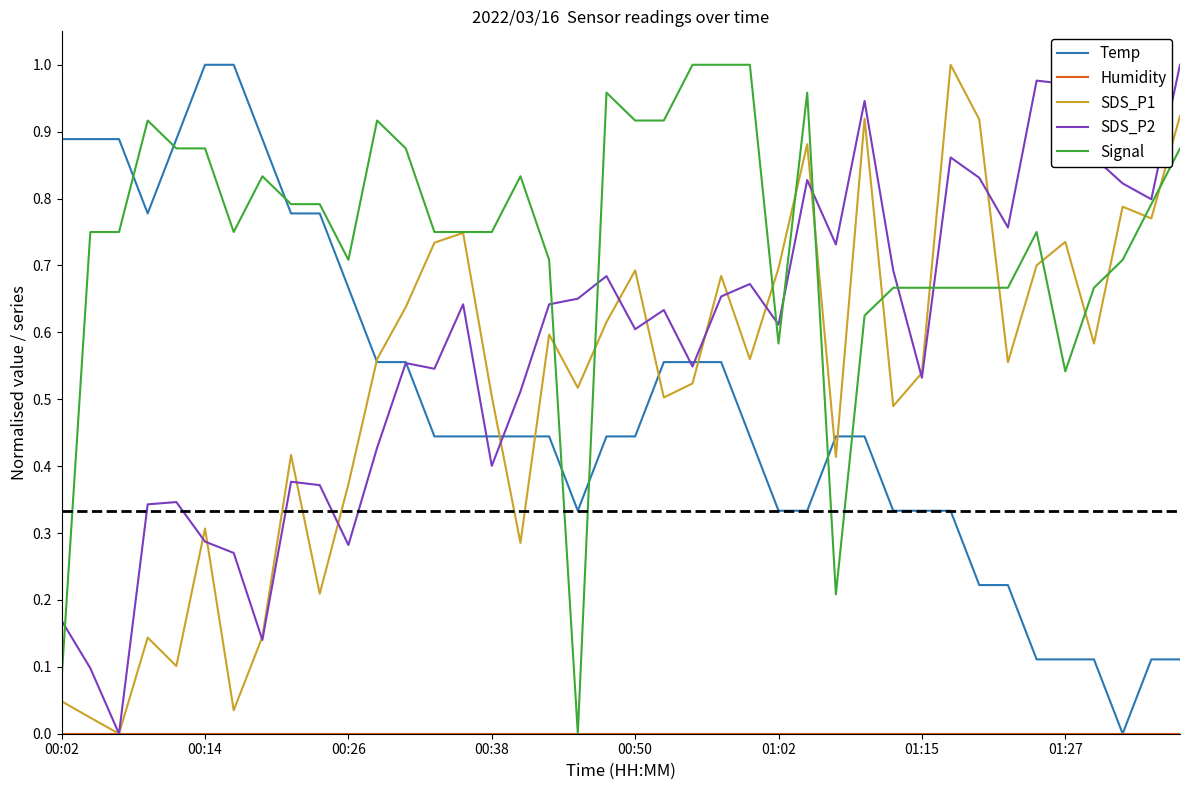

Which category has the lowest value in the Temp series?

37